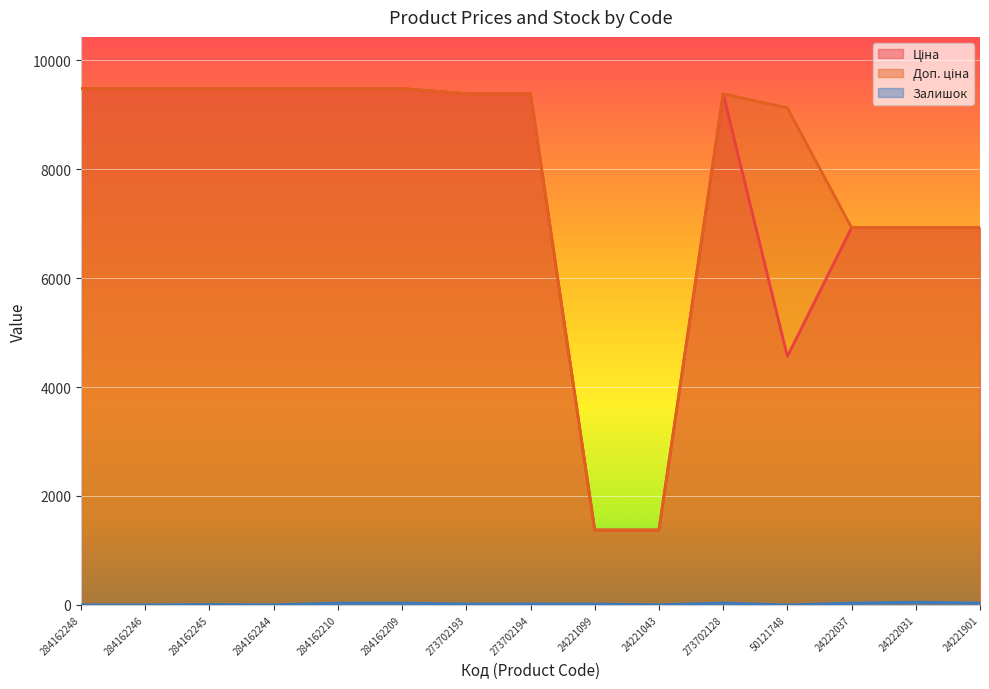

What is the difference between the second highest and minimum values in the Доп. ціна series?

8105.1